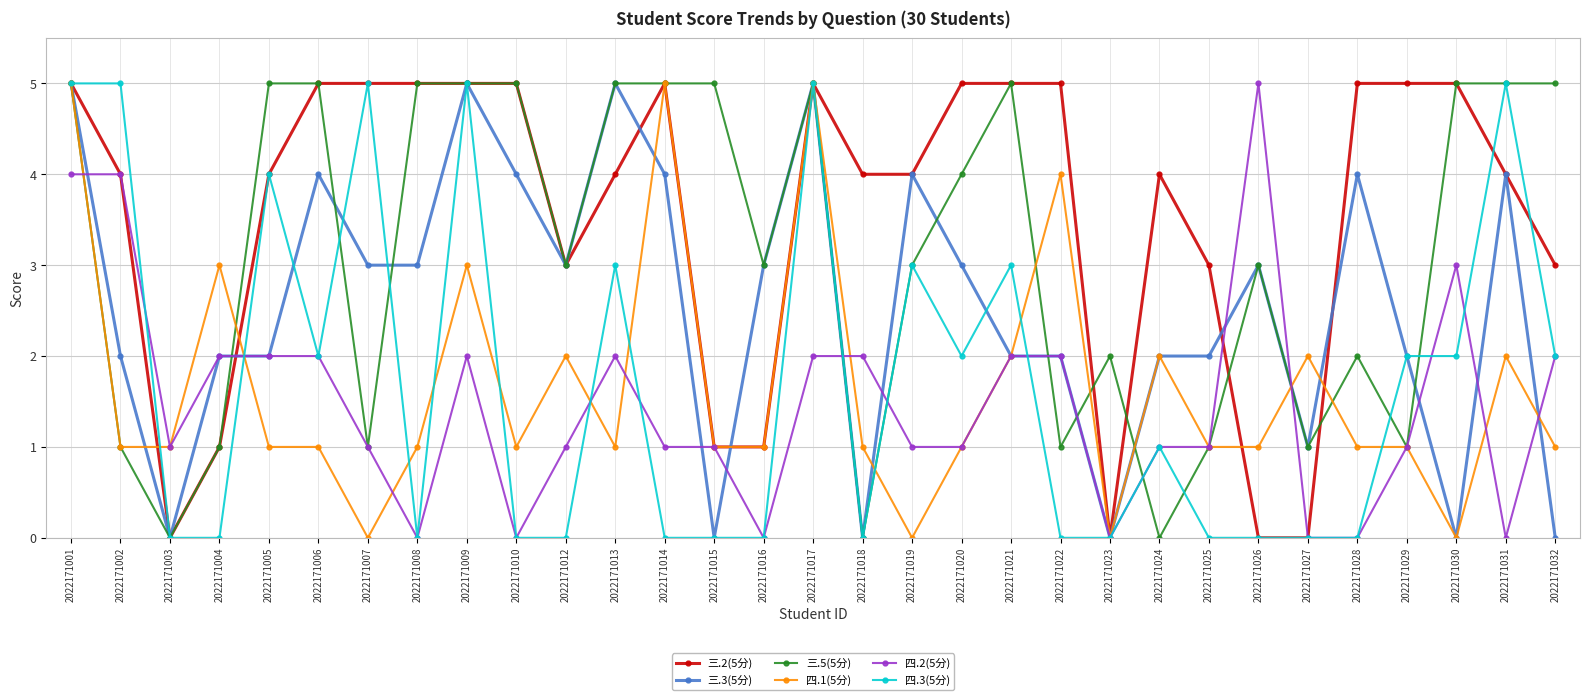

At which category is the sum across all series the highest?

2022171001